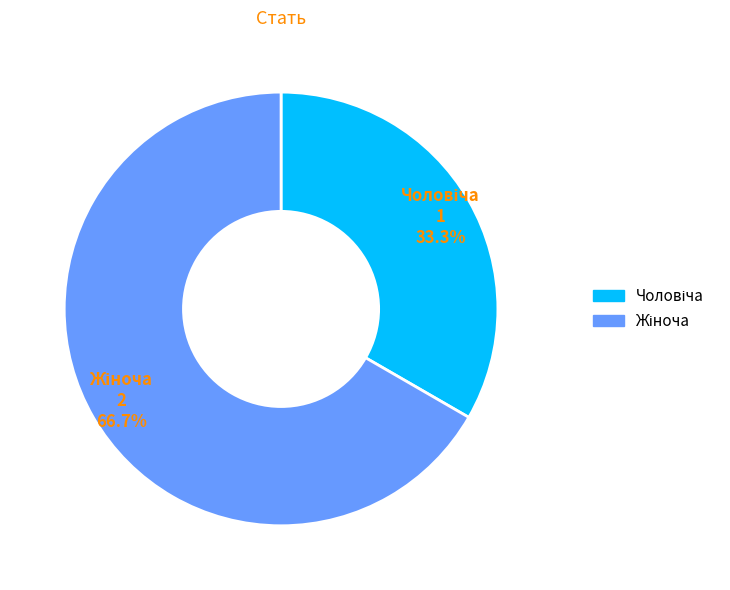

Is there any slice that represents more than half of the pie?

Yes